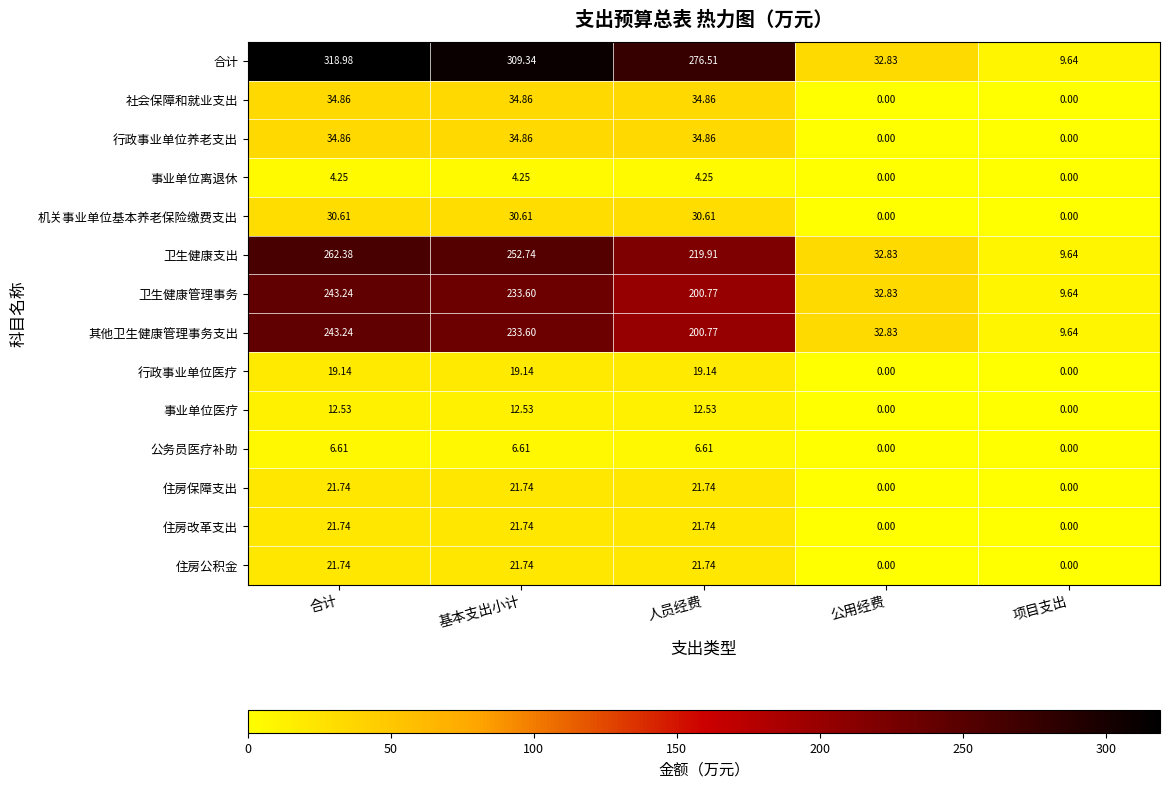

How many series are shown in this chart?

14